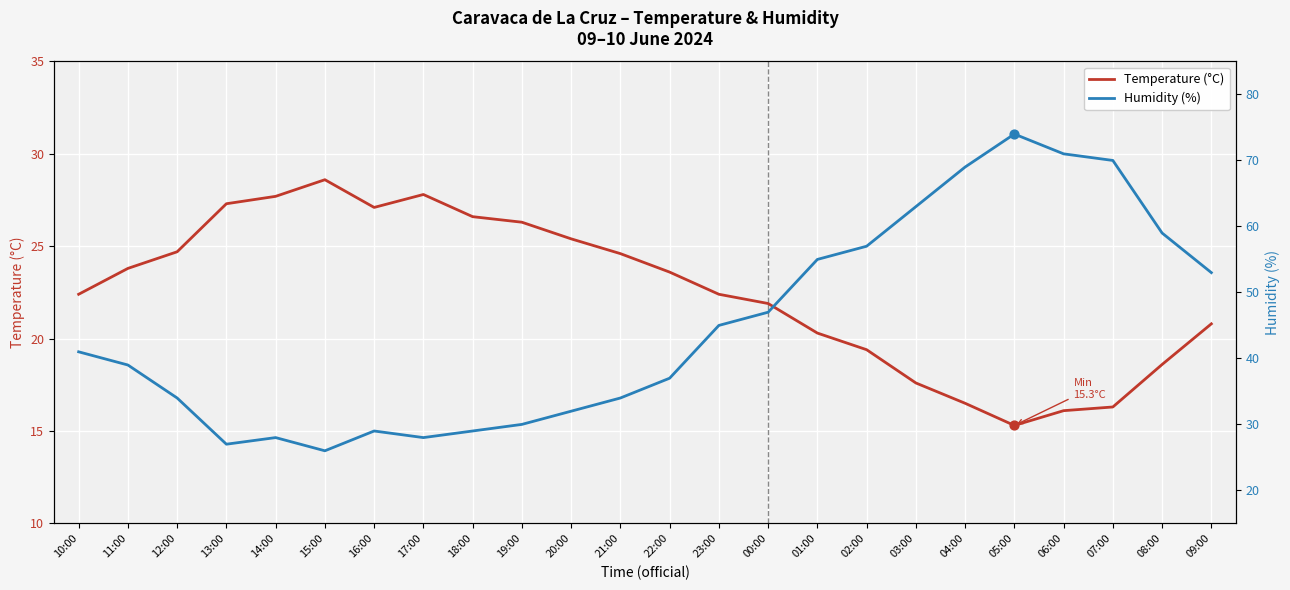

Which series has the largest Y range (max minus min)?

Humidity (%)